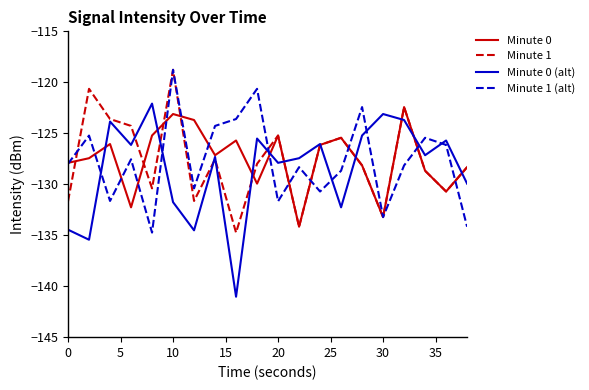

Which series has the largest range (max minus min)?

Minute 0 (alt)